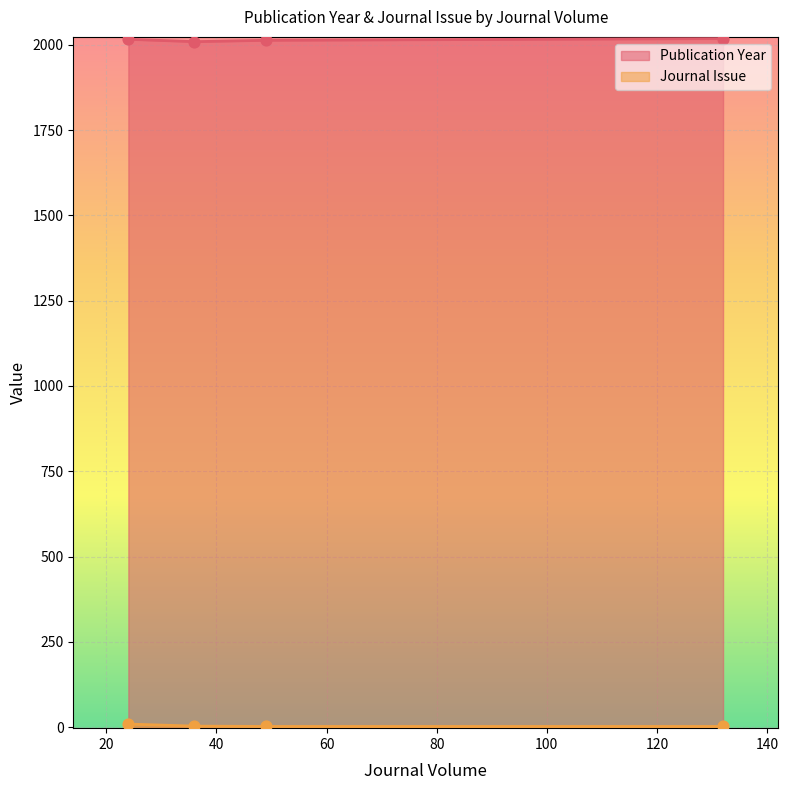

What is the total value across all series at 36?

2012